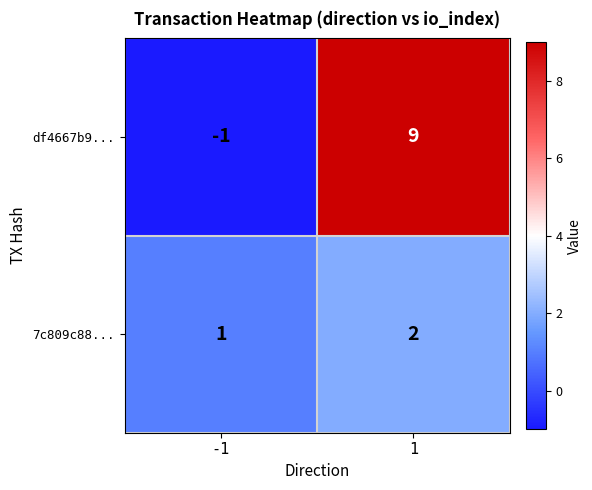

Reading left to right, list all the values displayed in this chart.

df4667b9...: -1	9
7c809c88...: 1	2